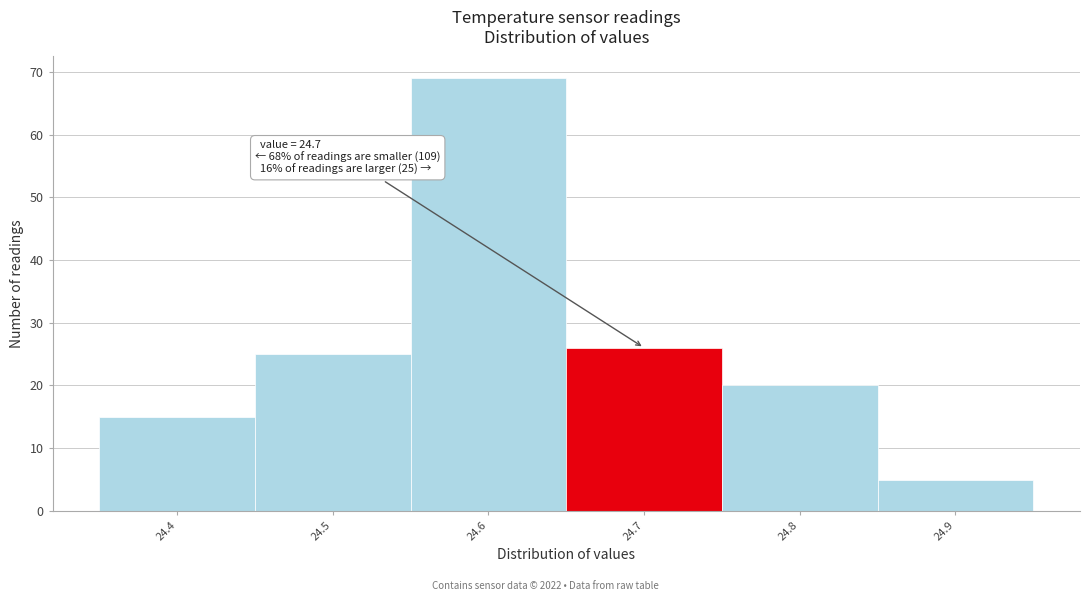

Which range on the x-axis has the tallest bar?

24.55 to 24.65